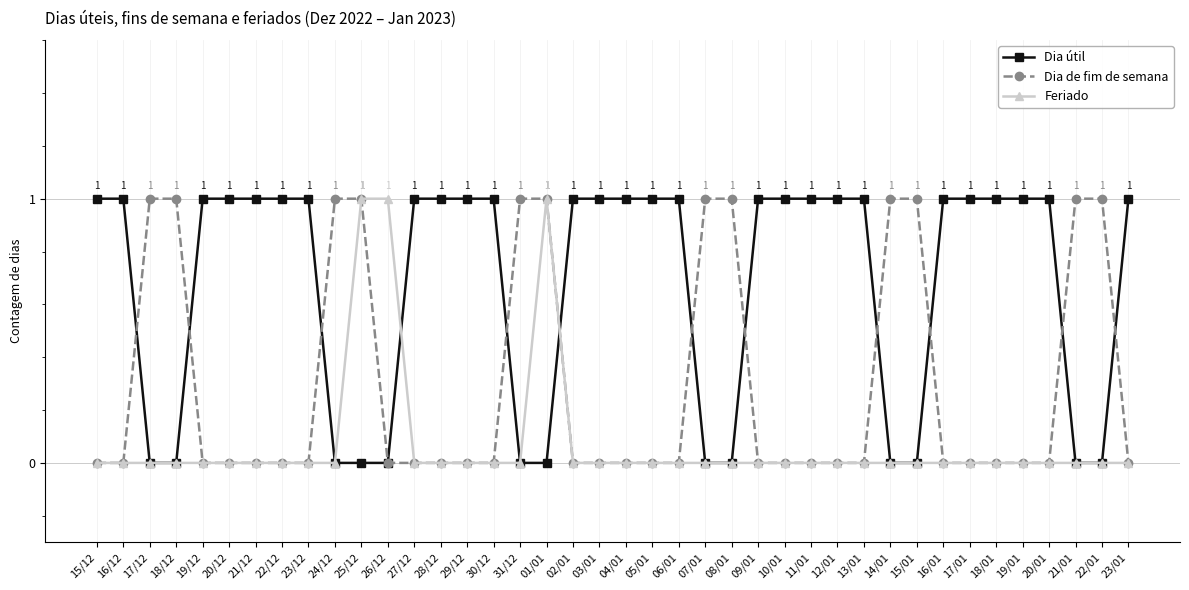

True or false: Dia de fim de semana has a value of 1 at 01/01.

True